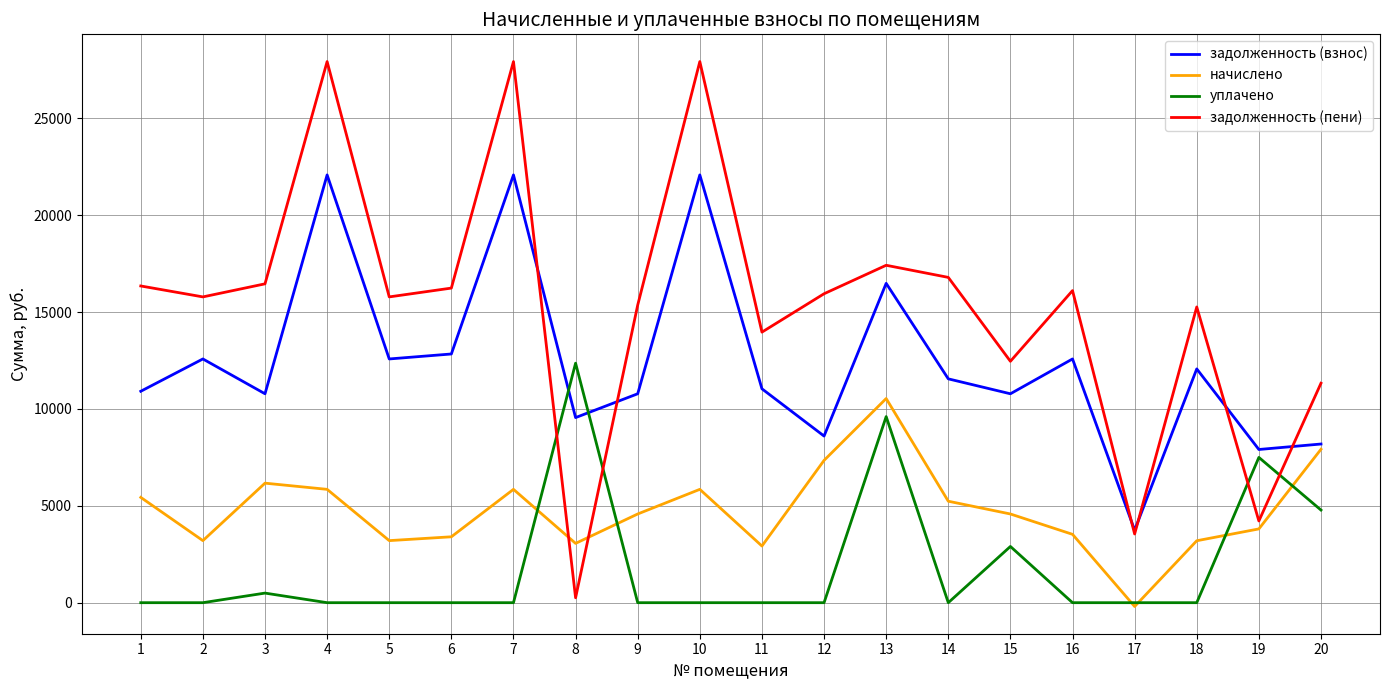

What are all the series names shown in the legend?

задолженность (взнос), начислено, уплачено, задолженность (пени)